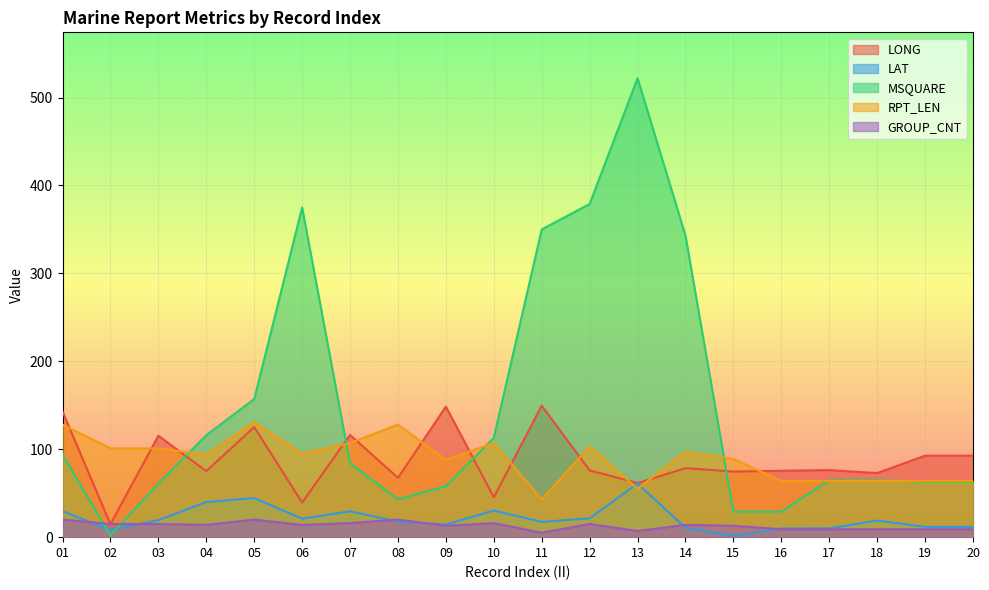

Which series has the largest total across all categories?

MSQUARE